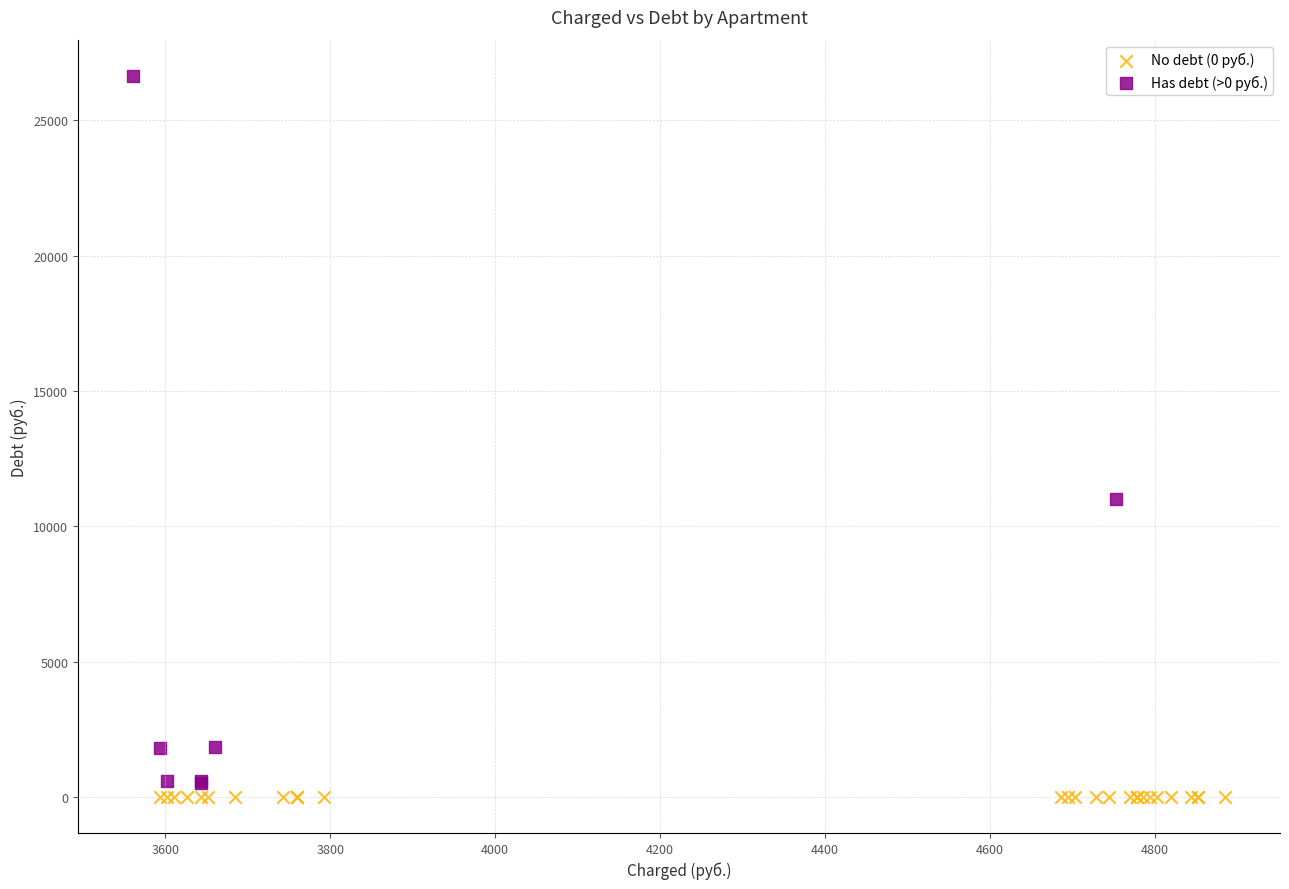

What are all the series names shown in the legend?

No debt (0 руб.), Has debt (>0 руб.)